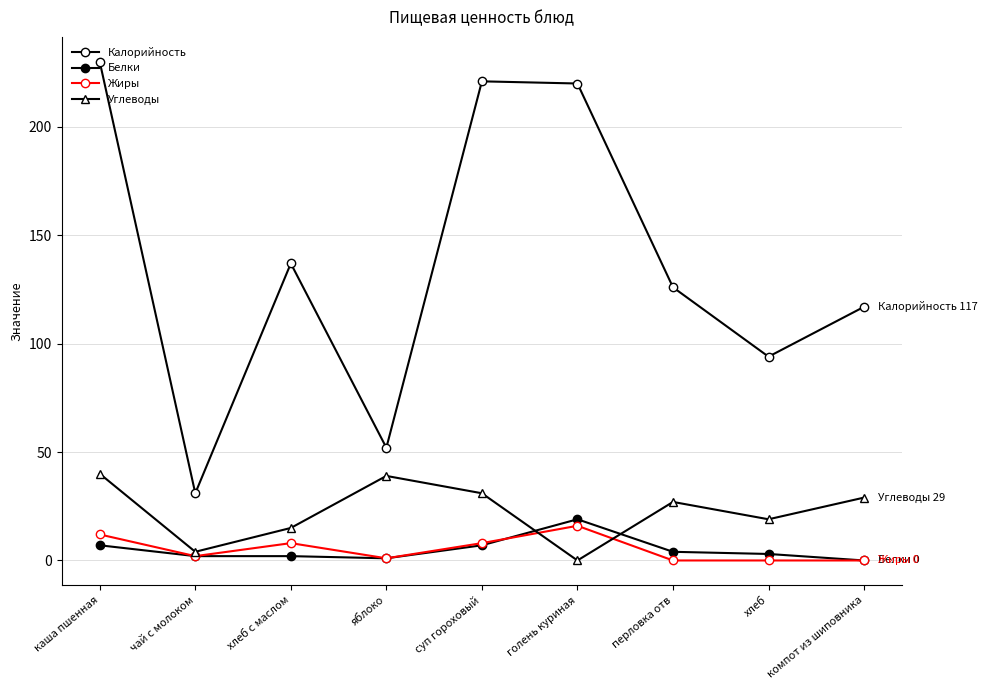

Does the chart have visible grid lines?

Yes